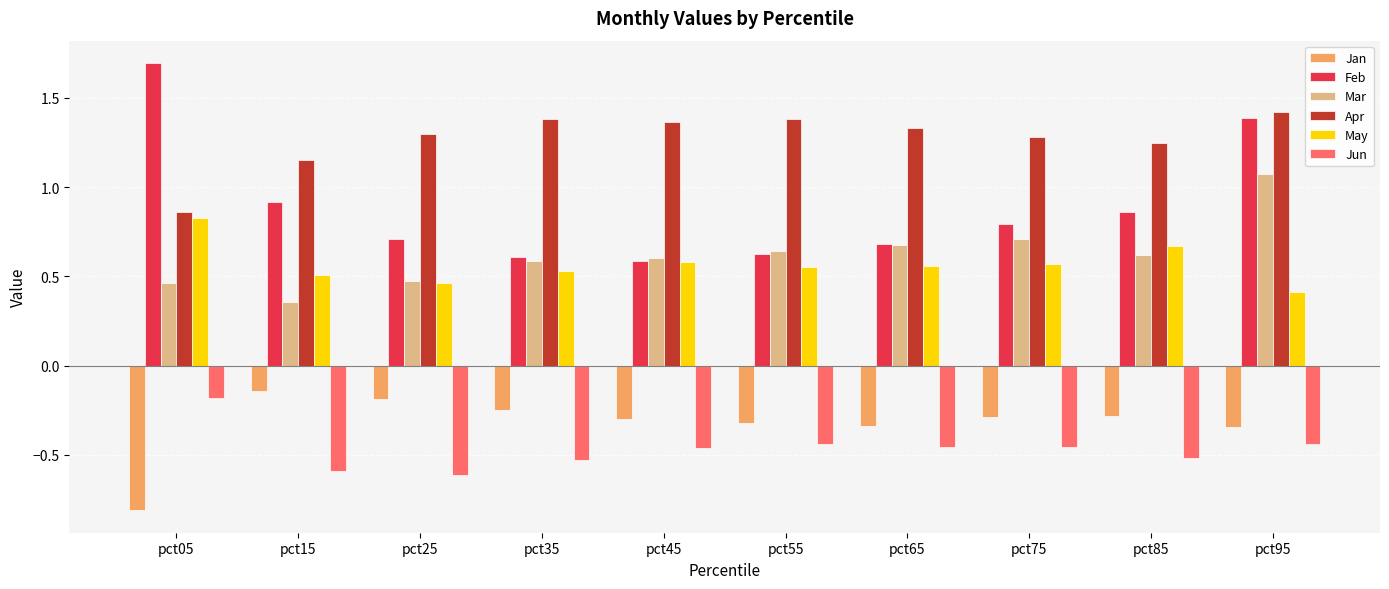

Which series has the largest range (max minus min)?

Feb